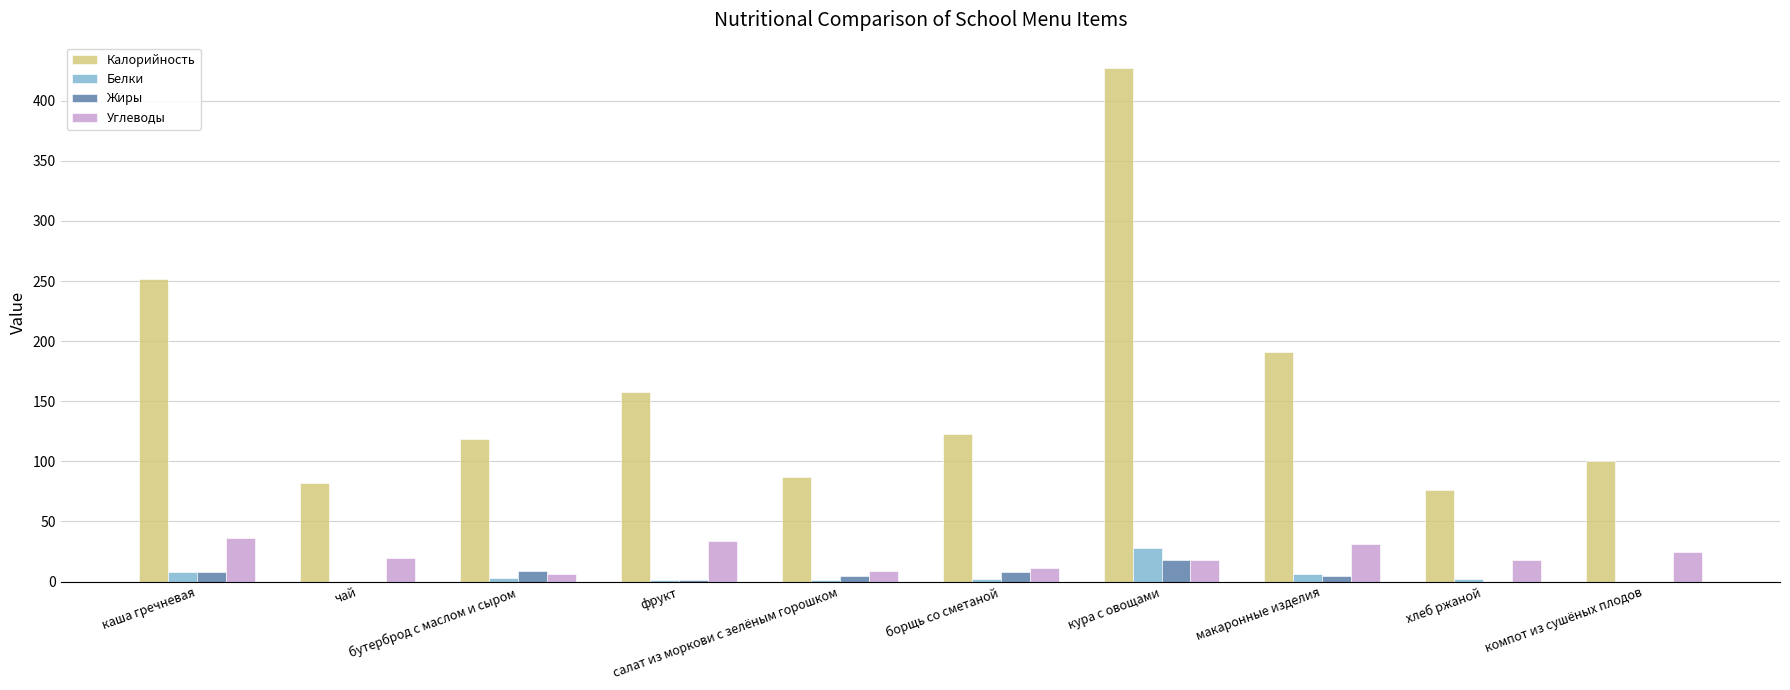

What is the sum of all Жиры values?

54.4